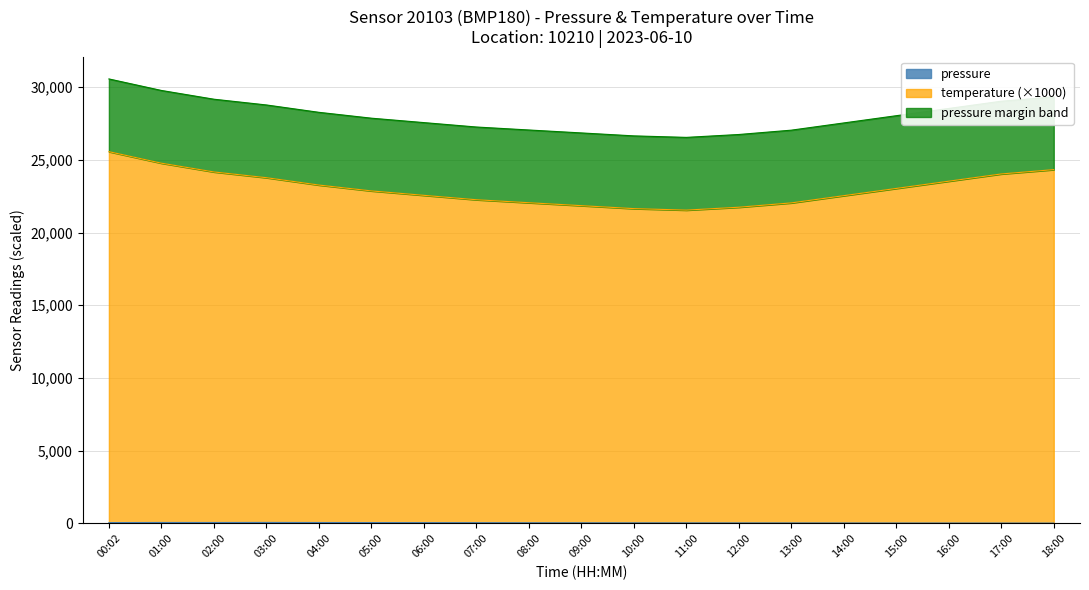

What is the sum of all pressure values?

918